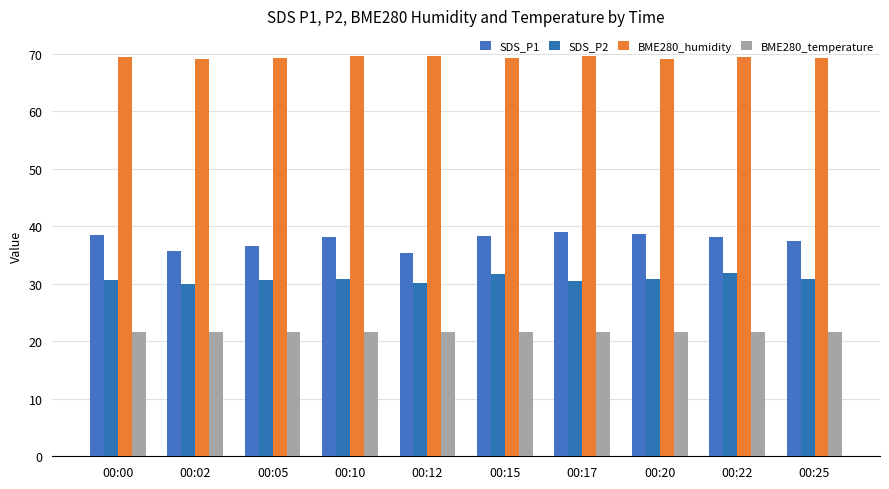

Rank the series by their maximum value, from highest to lowest.

BME280_humidity, SDS_P1, SDS_P2, BME280_temperature